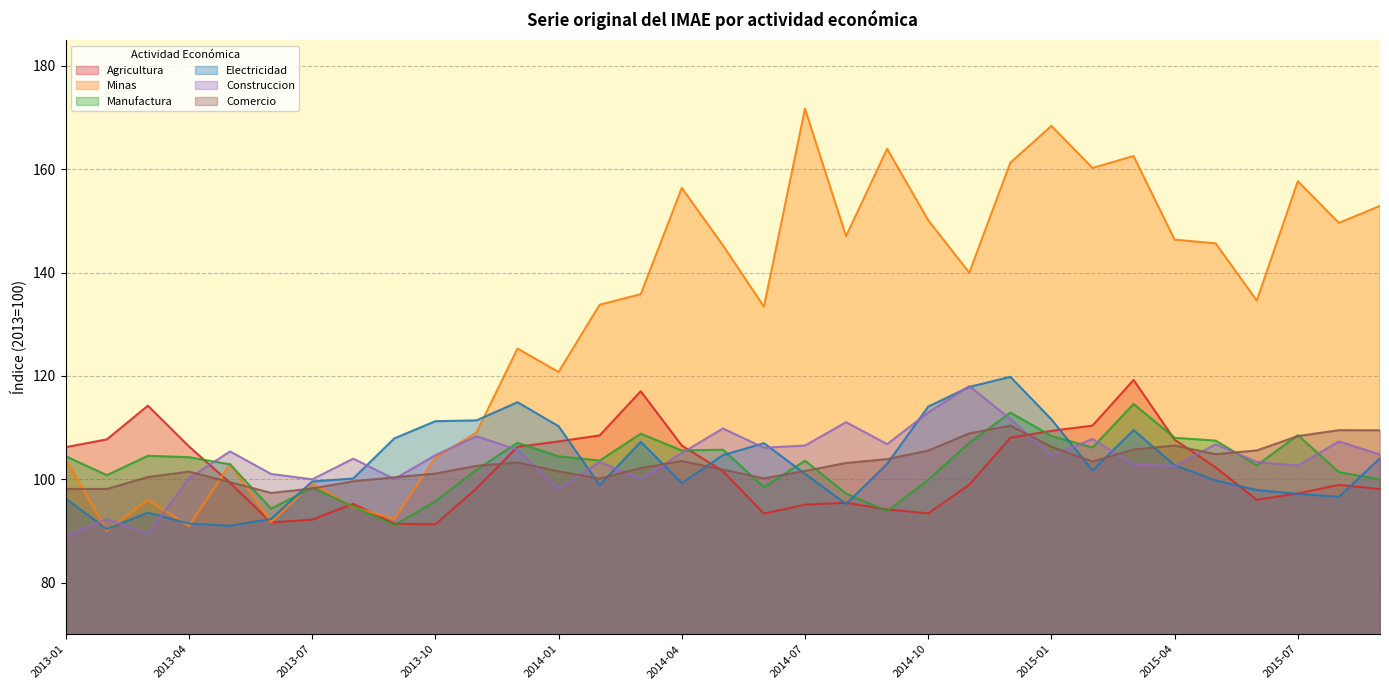

What is the difference between the highest and lowest values at 2014-03?

35.8